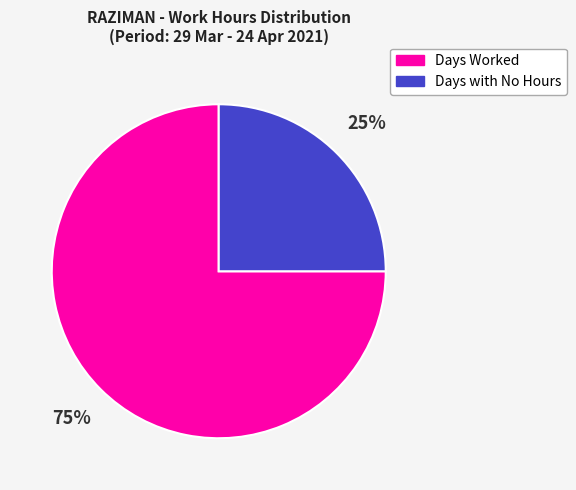

Is there any slice that represents more than half of the pie?

Yes